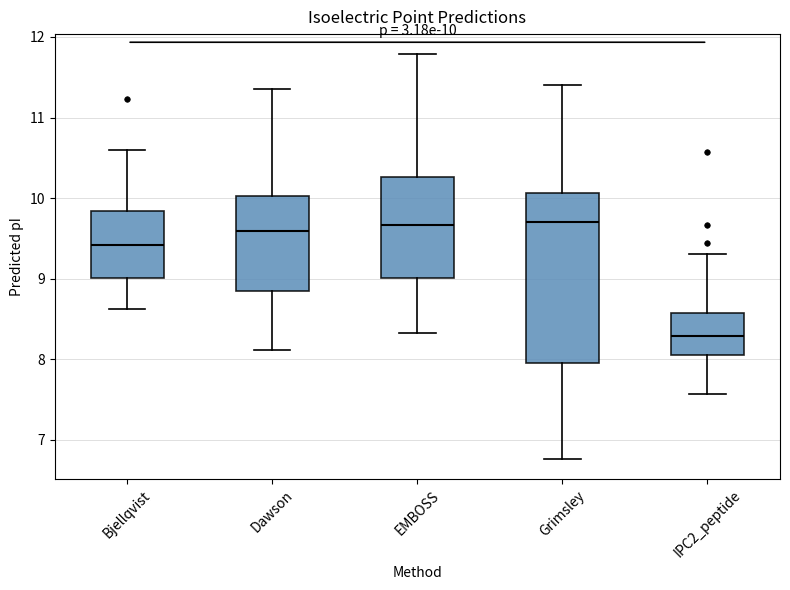

Which box is the tallest, from its lower edge to its upper edge?

Grimsley